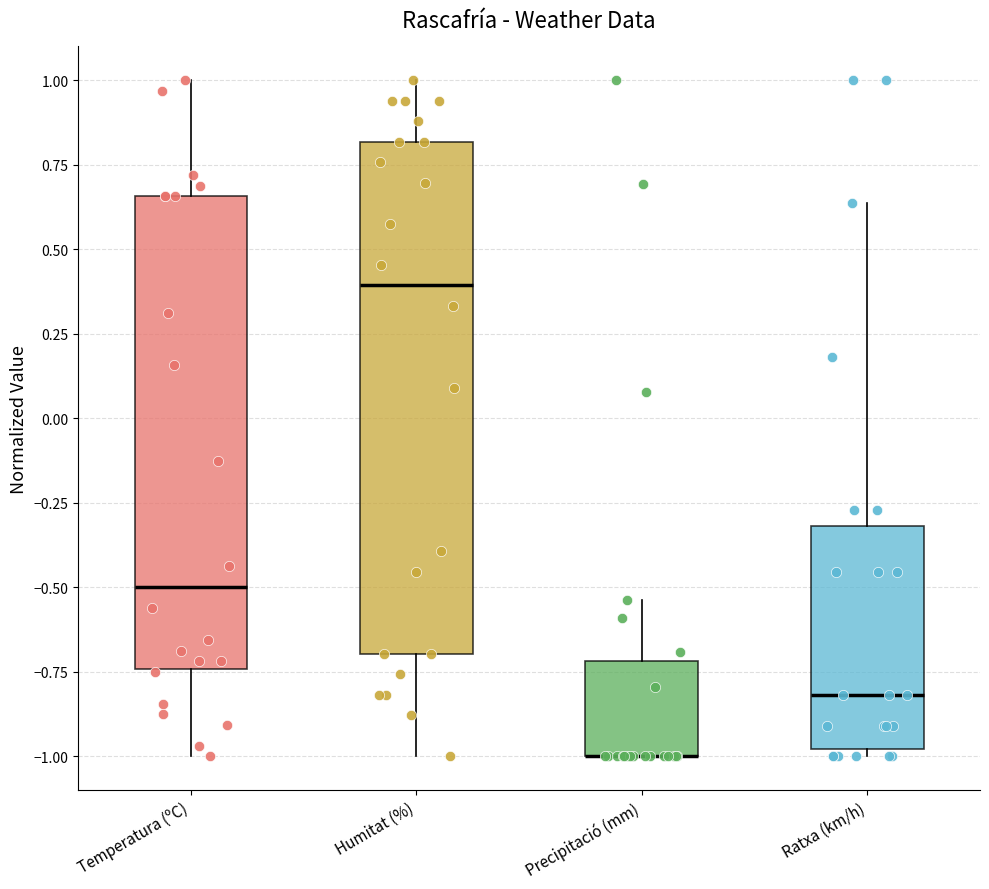

Where does the upper whisker of the box for Precipitació (mm) end on the y-axis? The values are not printed on the chart, so give them approximately, as read against the axis.

-0.55